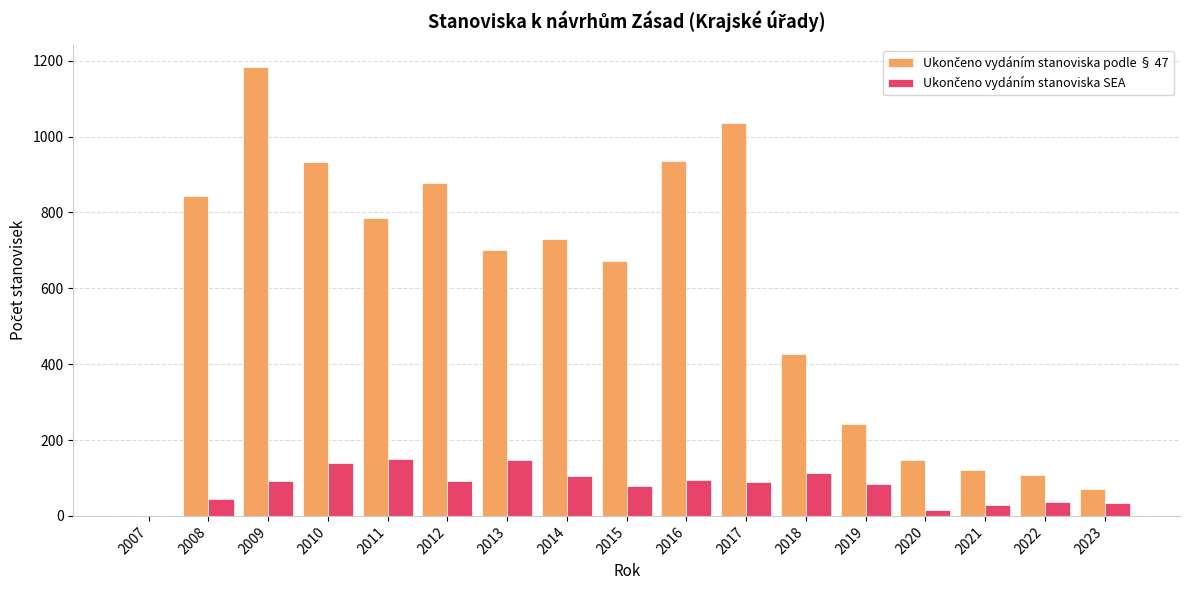

Which category has the highest value across all series?

2009